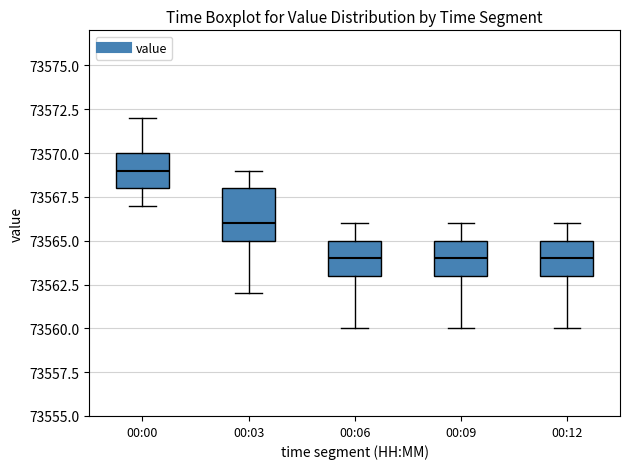

Reading left to right, read every box against the y-axis: the position of its median line, the range the box covers, and the ends of its whiskers. The values are not printed on the chart, so give them approximately, as read against the axis.

00:00: median 73569, box 73568 to 73570, whiskers 73567 to 73572
00:03: median 73566, box 73565 to 73568, whiskers 73562 to 73569
00:06: median 73564, box 73563 to 73565, whiskers 73560 to 73566
00:09: median 73564, box 73563 to 73565, whiskers 73560 to 73566
00:12: median 73564, box 73563 to 73565, whiskers 73560 to 73566